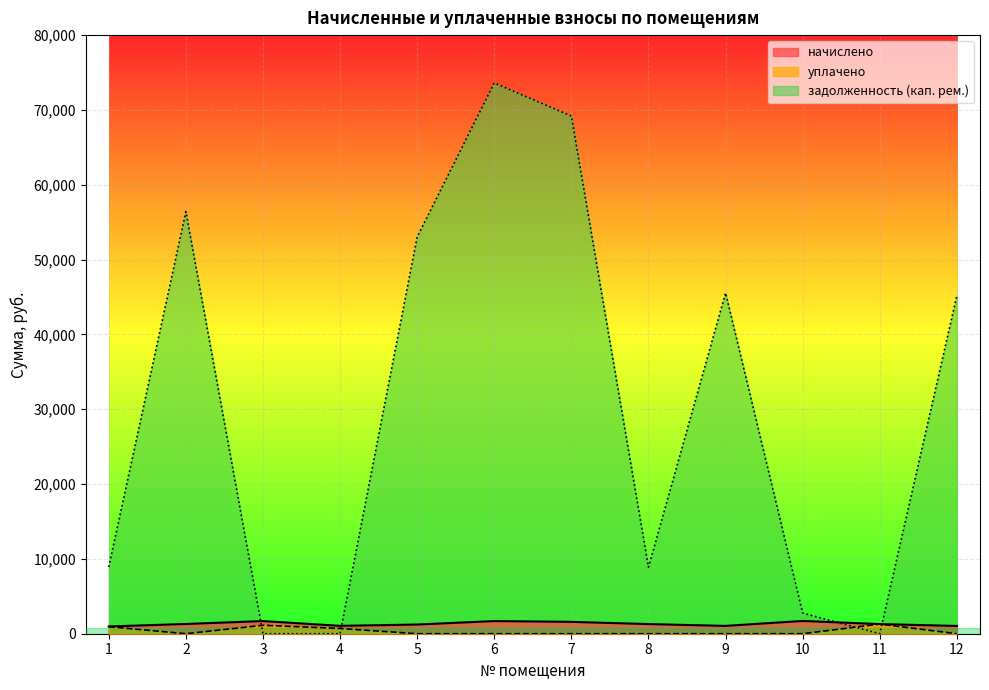

At which label does начислено reach its minimum?

1